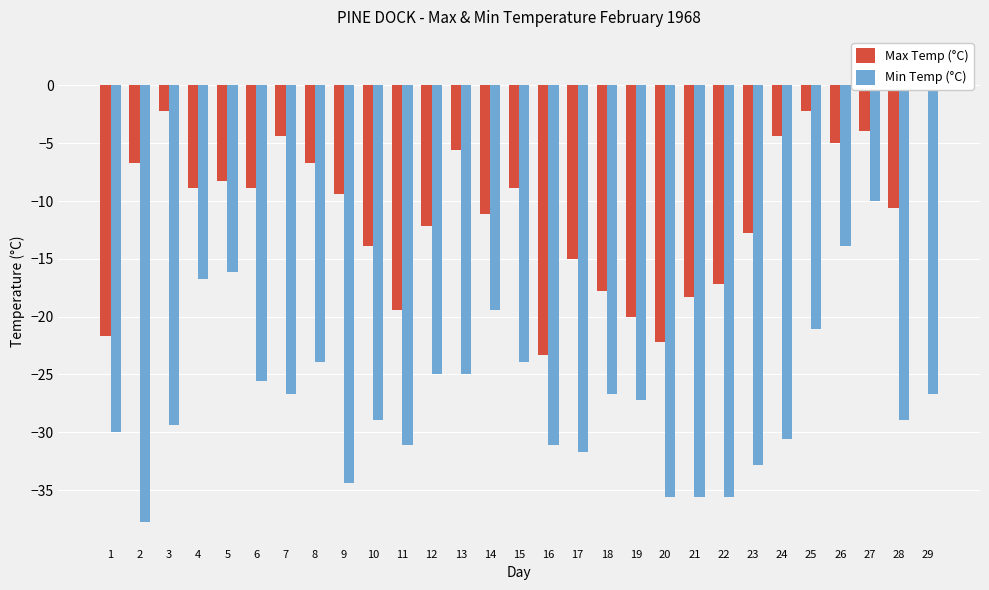

What is the sum of all Max Temp (°C) values?

-318.8